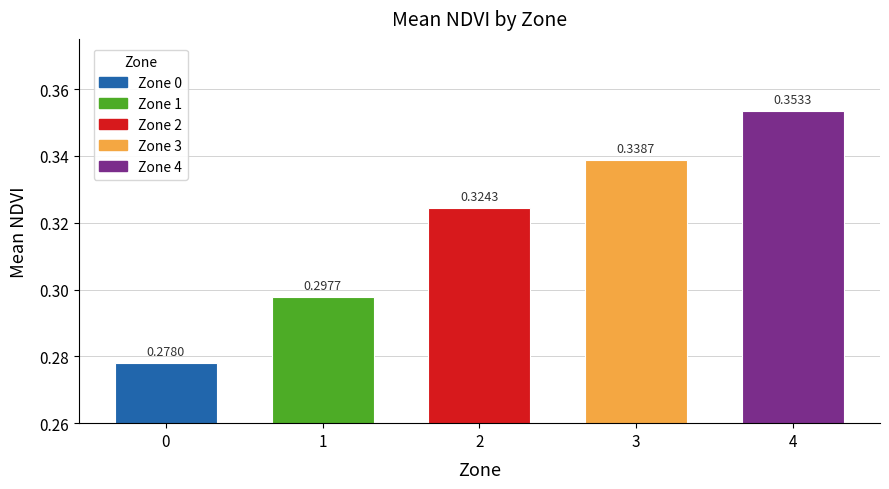

What is the sum of the values at 4 and 2?

0.7